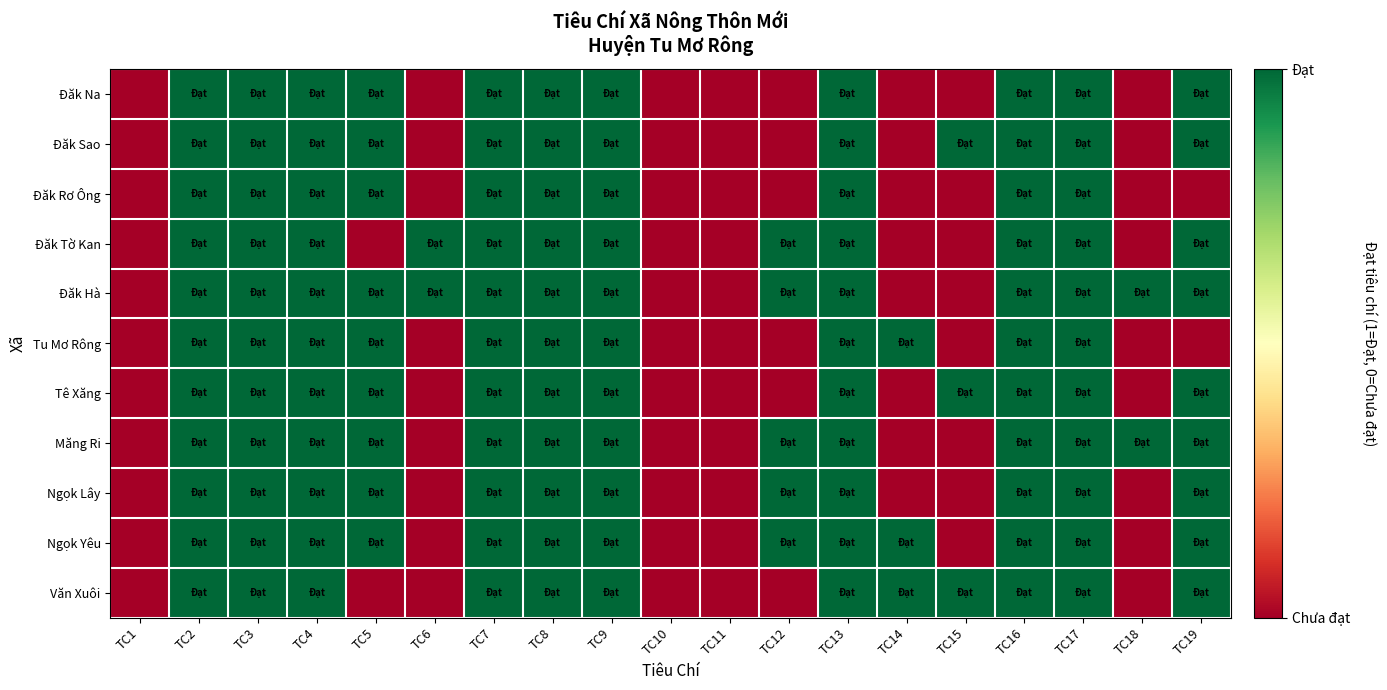

What is the difference between the highest and lowest values at TC12?

1